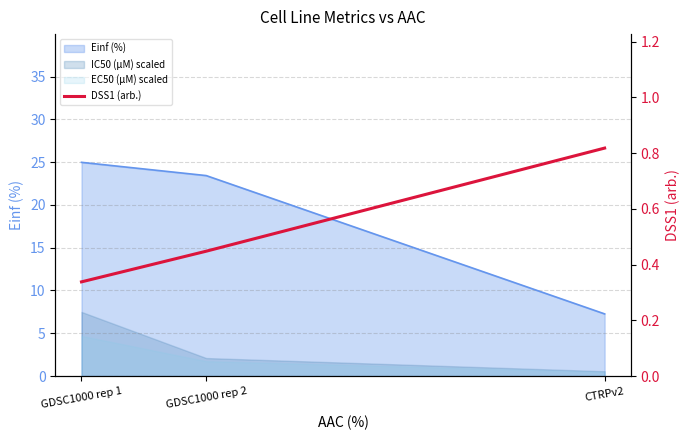

True or false: the data shows 0.5 at GDSC1000 rep 1.

False